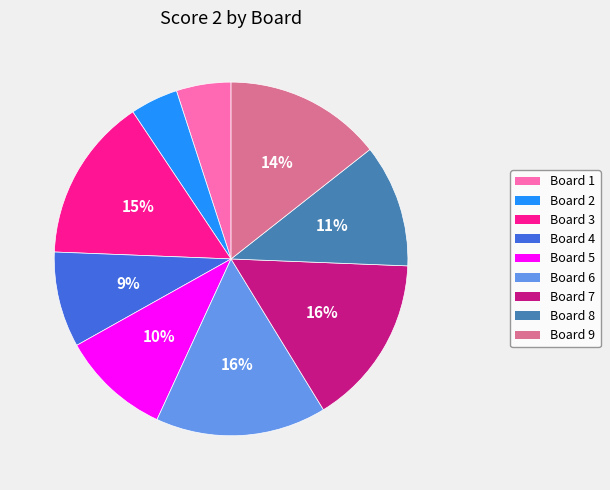

Which category has the smallest portion of the pie?

Board 2